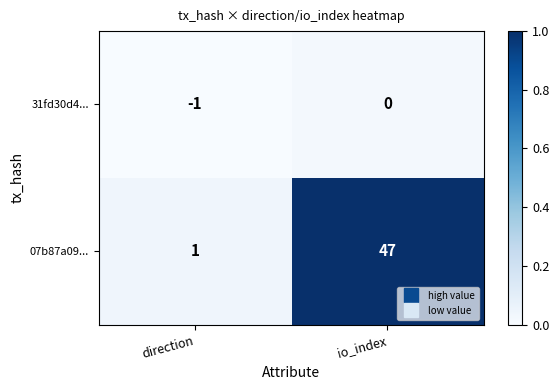

At io_index, list the series in order from smallest to largest.

31fd30d4..., 07b87a09...